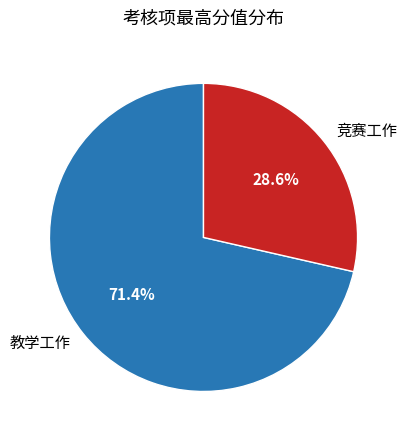

How many segments does this pie chart have?

2